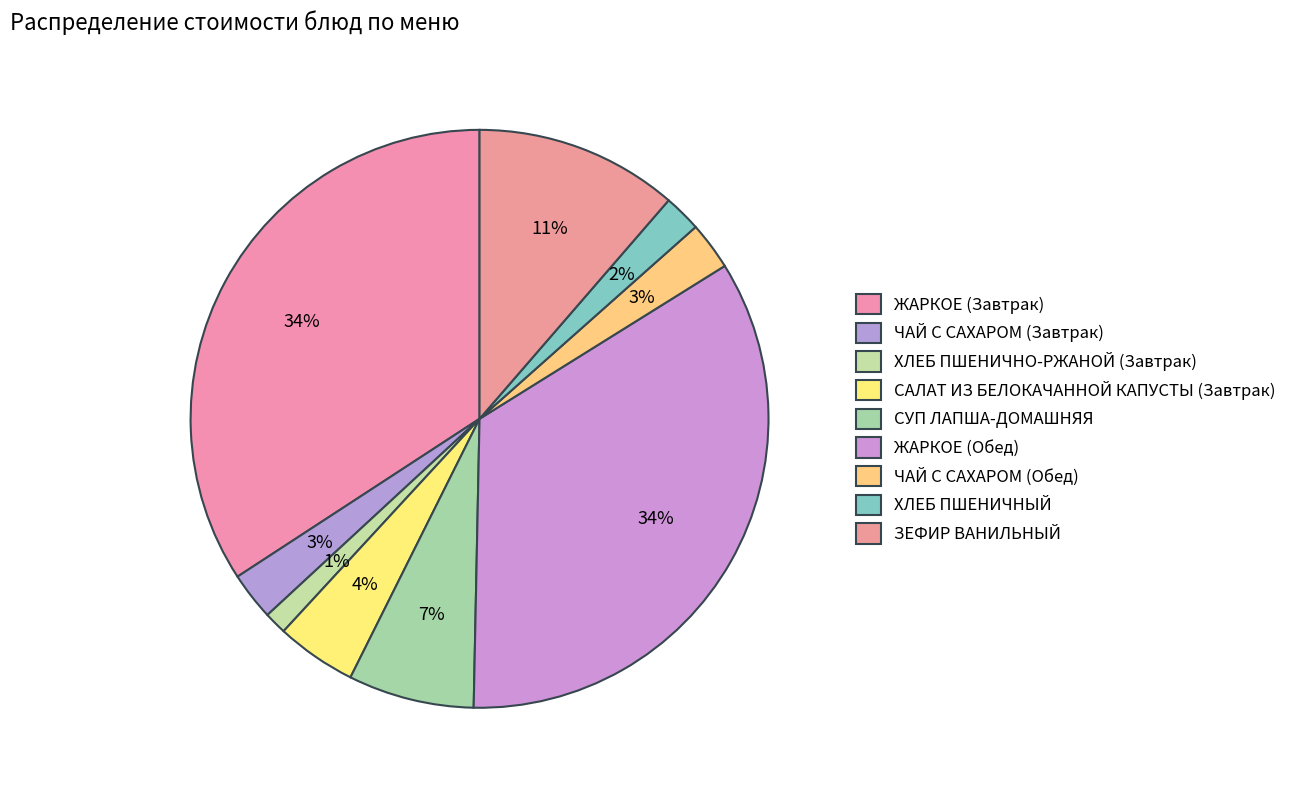

The ЖАРКОЕ (Обед) slice represents 45% of the pie. True or false?

False